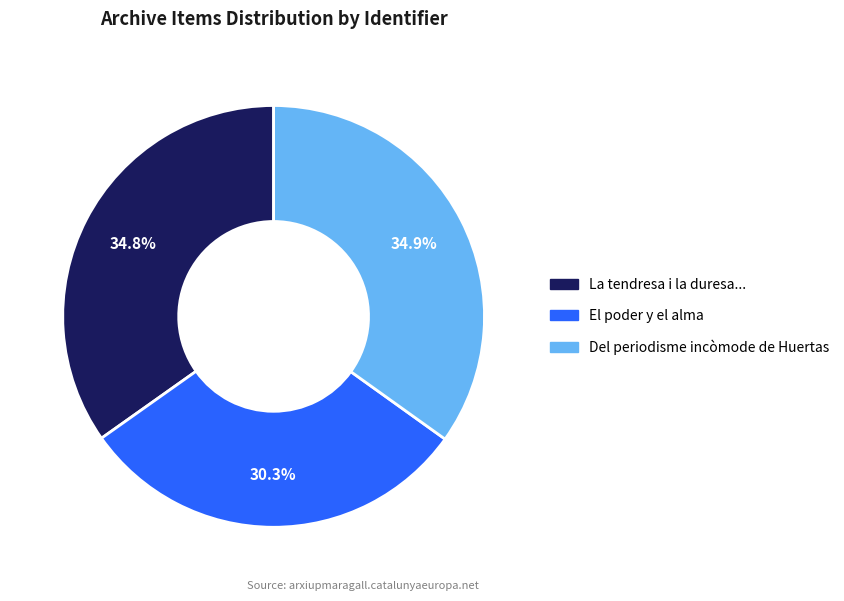

Is there a majority slice in this chart?

No